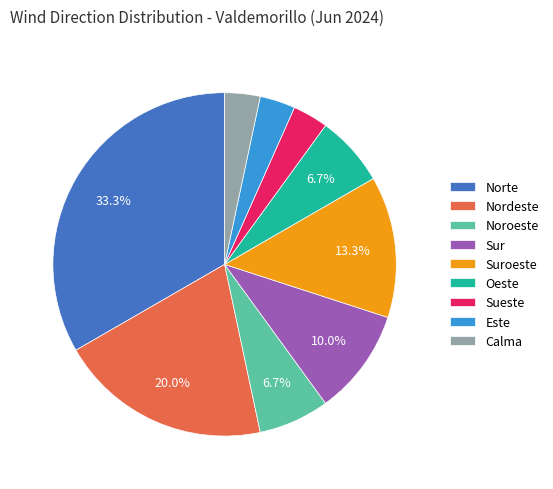

Count the number of slices in the pie.

9